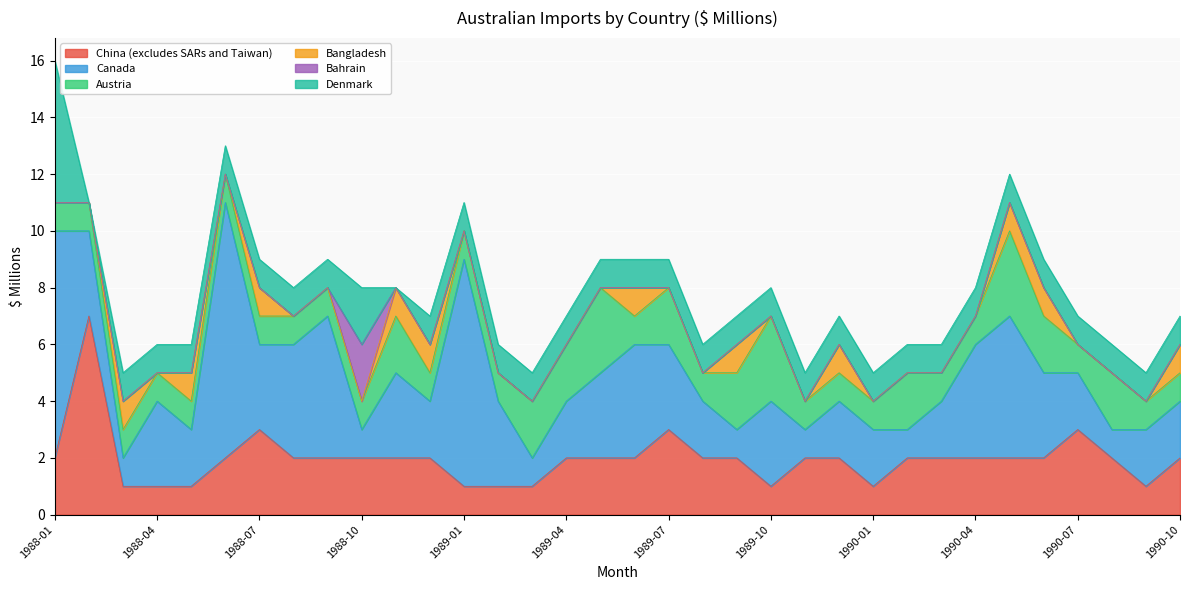

True or false: China (excludes SARs and Taiwan) has more than 0 points higher than both neighbors.

True